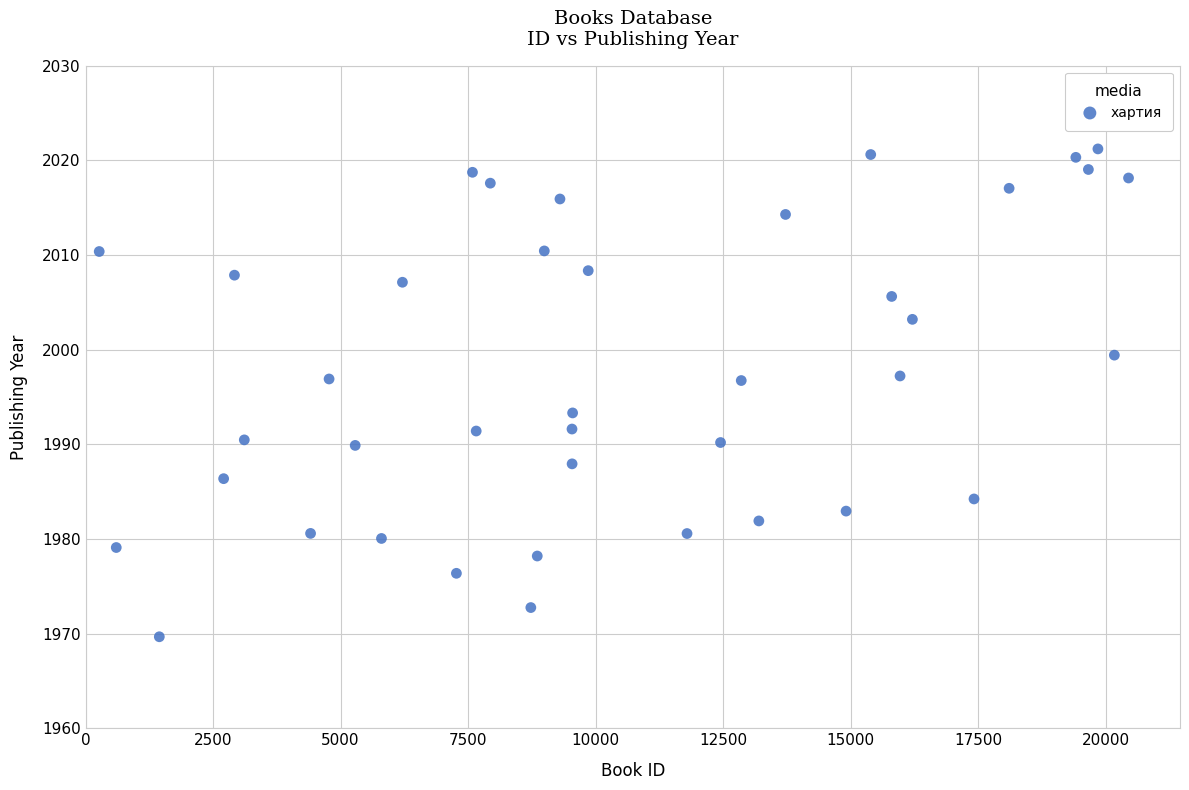

What is the range of X values (max minus min)?

20178.0